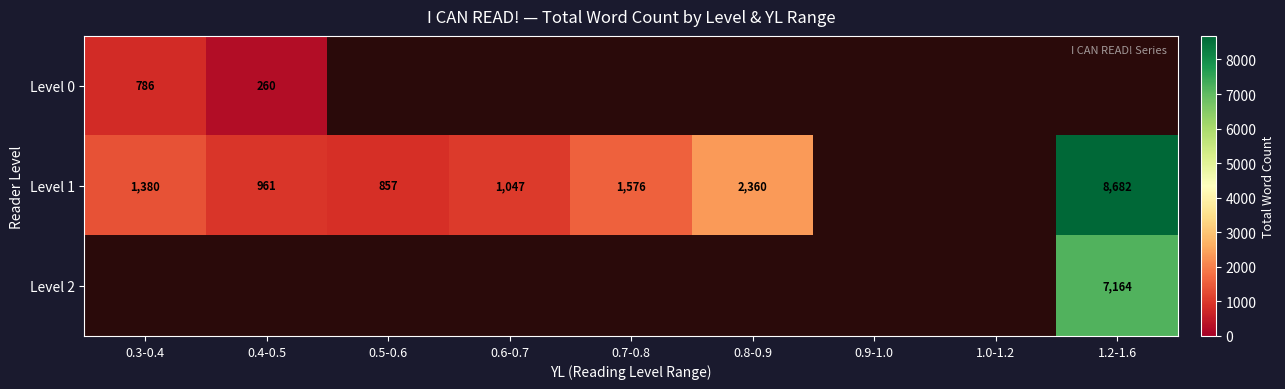

What is the difference between the Level 0 values at 0.3-0.4 and 0.4-0.5?

526.0